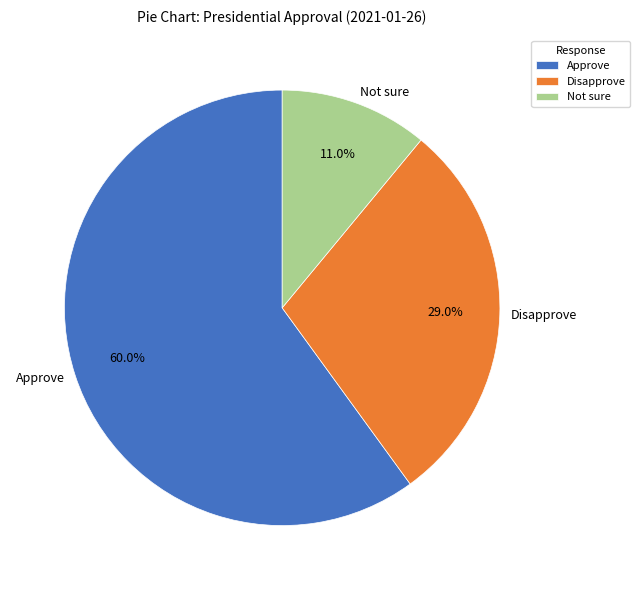

How many slices are in this pie chart?

3